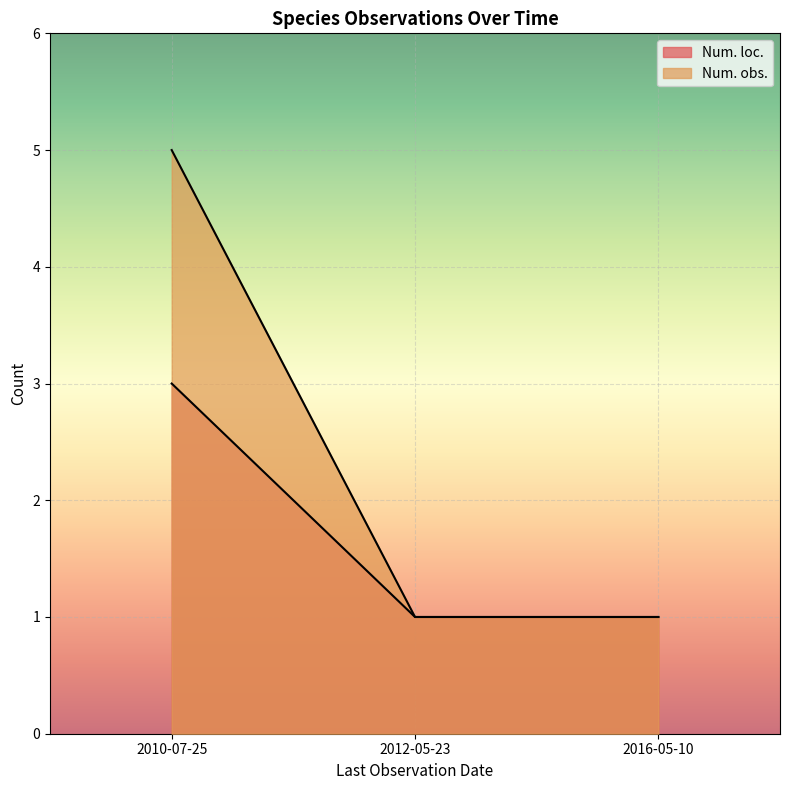

What is the label of the 1st point from the left?

2010-07-25